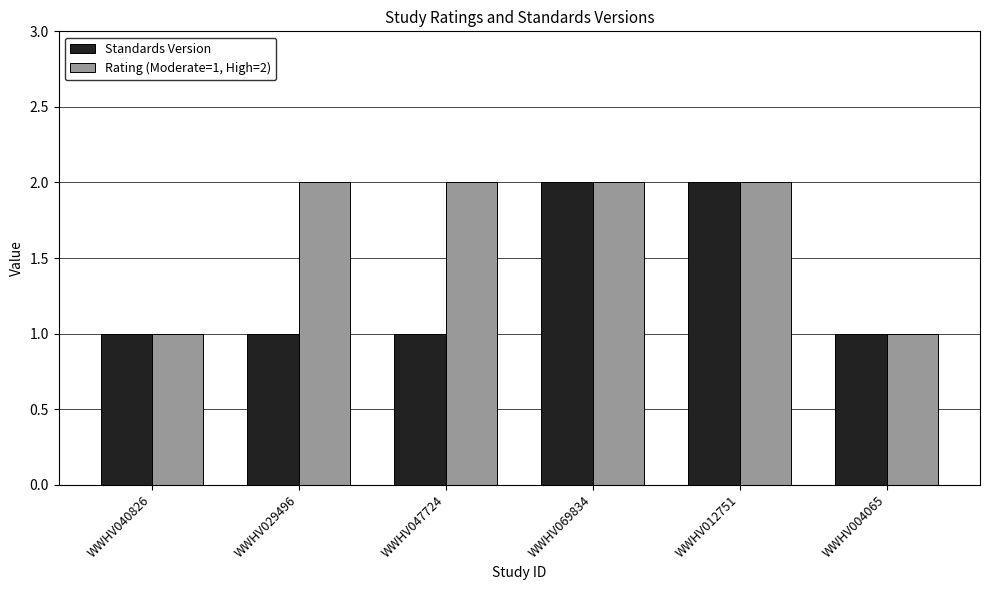

The value of Rating (Moderate=1, High=2) at WWHV047724 is 2. True or false?

True